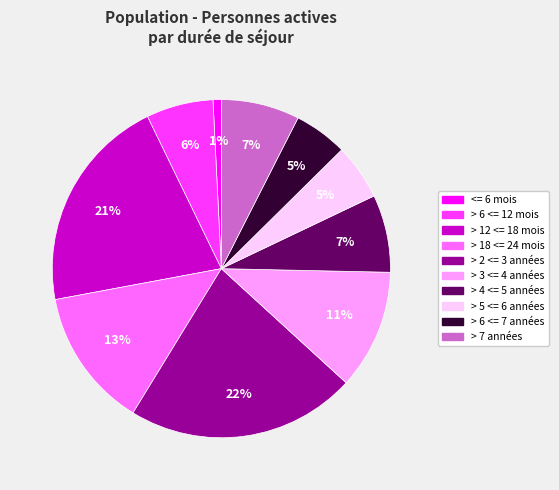

Combined, do > 3 <= 4 années and > 4 <= 5 années account for over 50%?

No